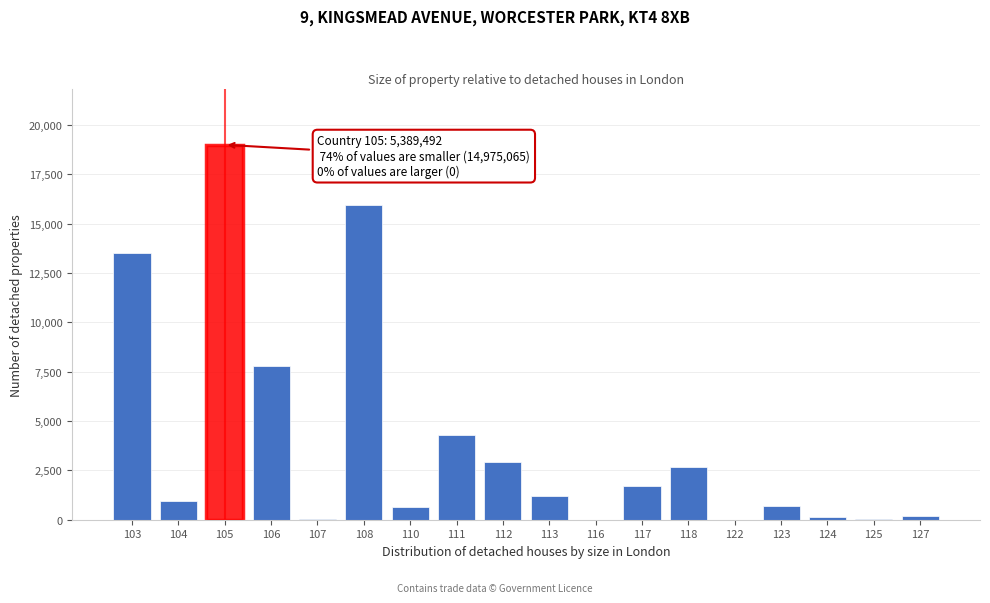

What is the change in value from 108 to 118?

-13282.0